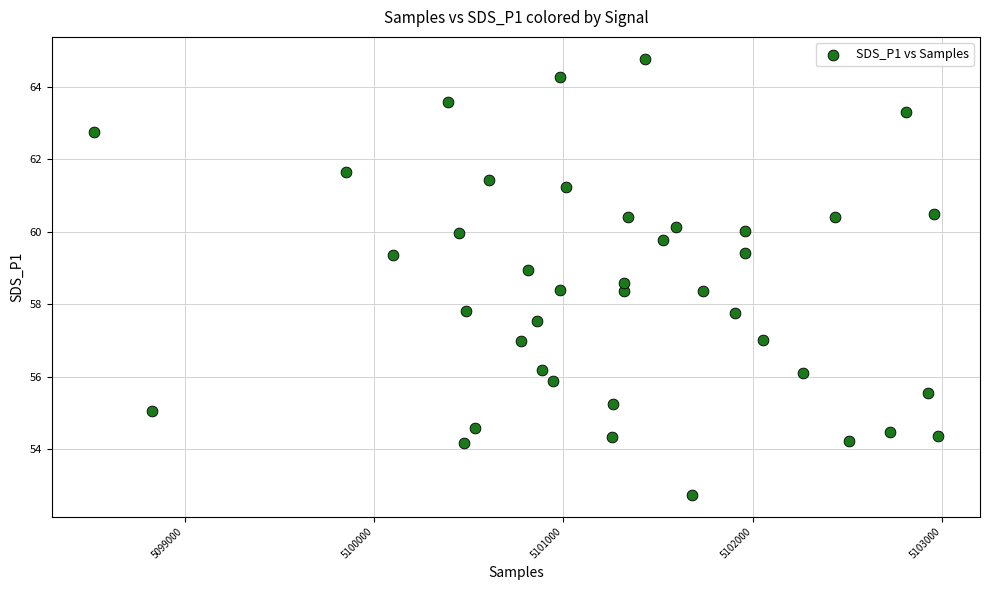

What is the range of Y values (max minus min)?

12.0